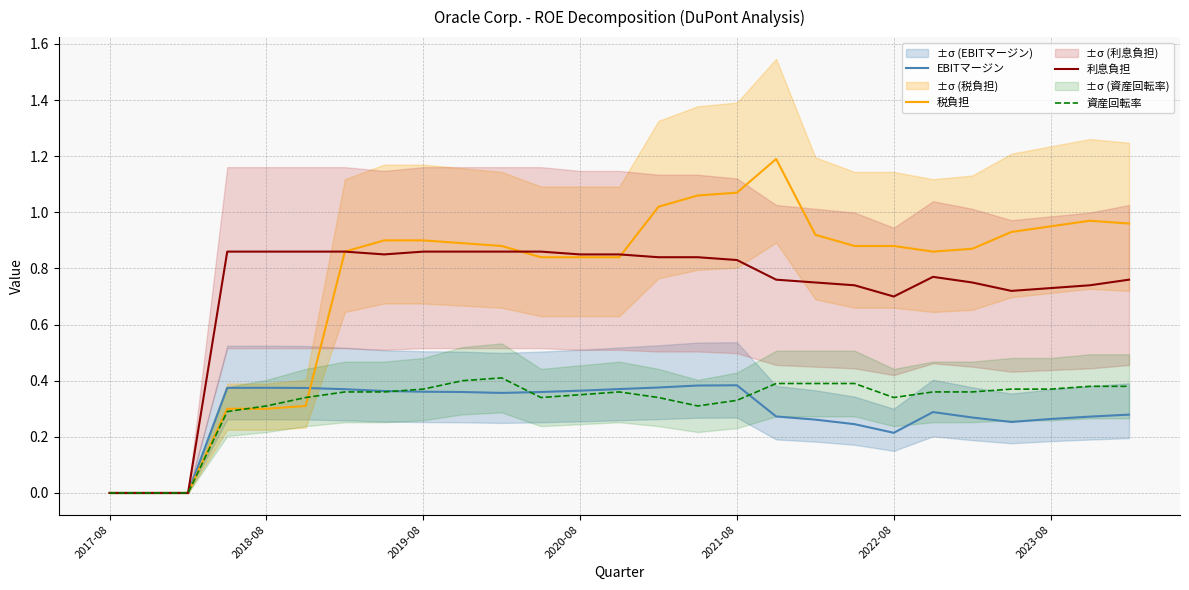

Between 9 and 18, which series saw the biggest shift?

利息負担